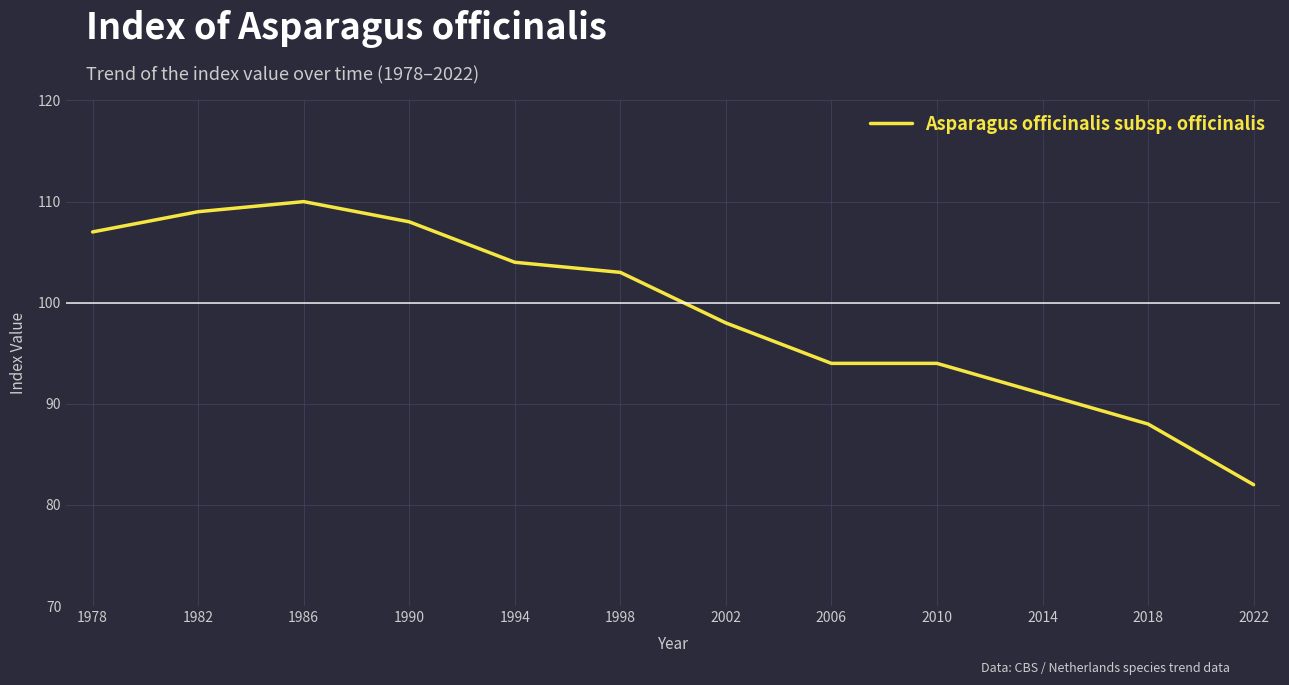

Does the chart have visible grid lines?

Yes